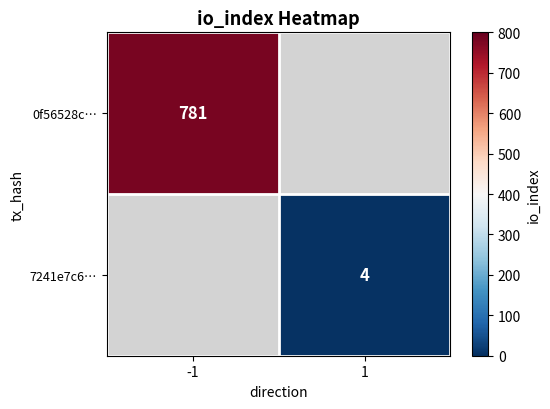

True or false: 7241e7c6… has a value of 4 at 1.

True